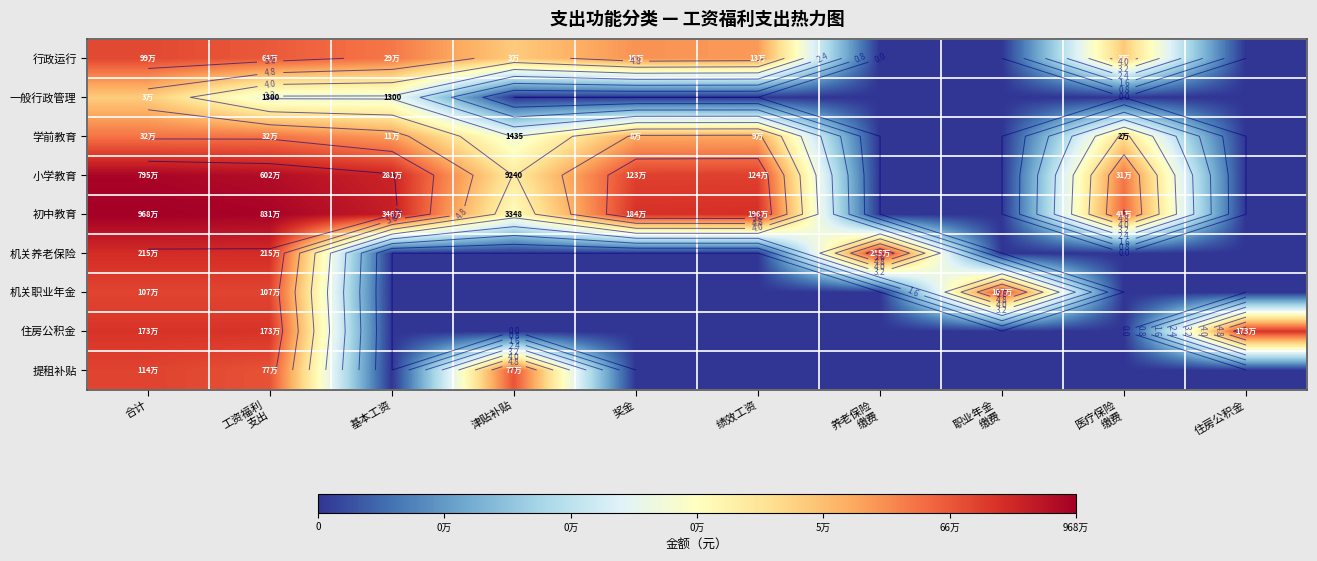

How many positive values does the 住房公积金 series have?

3